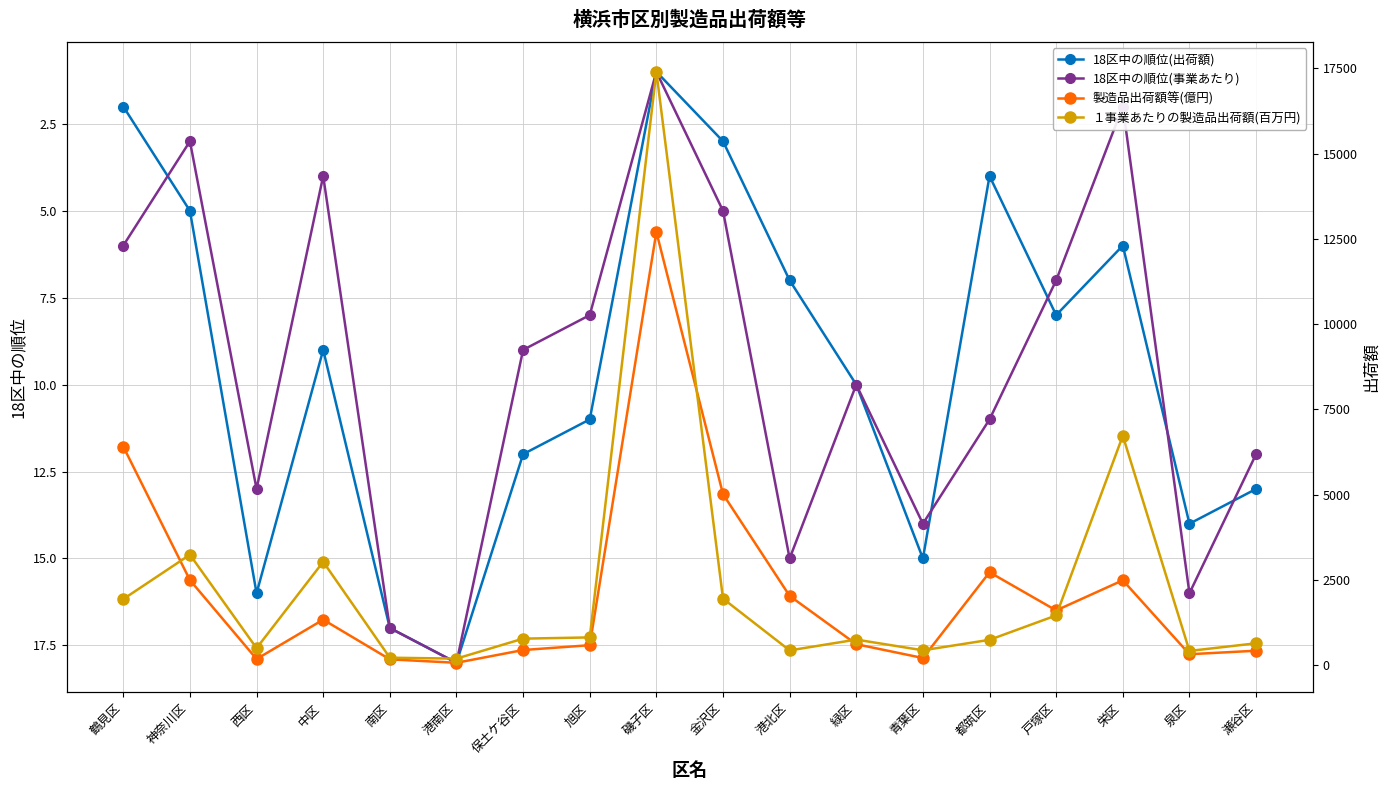

The value of 18区中の順位(出荷額) at 鶴見区 is 2. True or false?

True